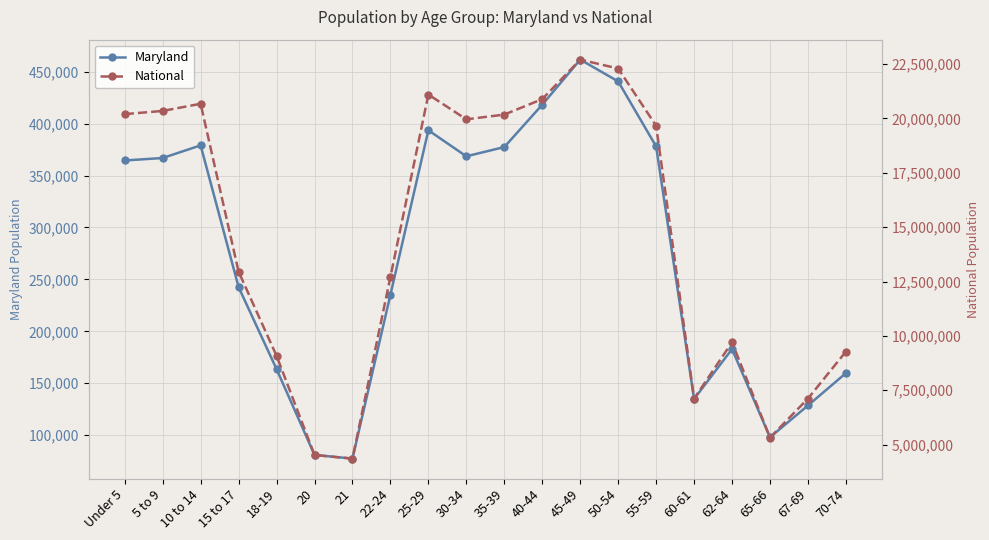

True or false: Maryland and National intersect in this chart.

False